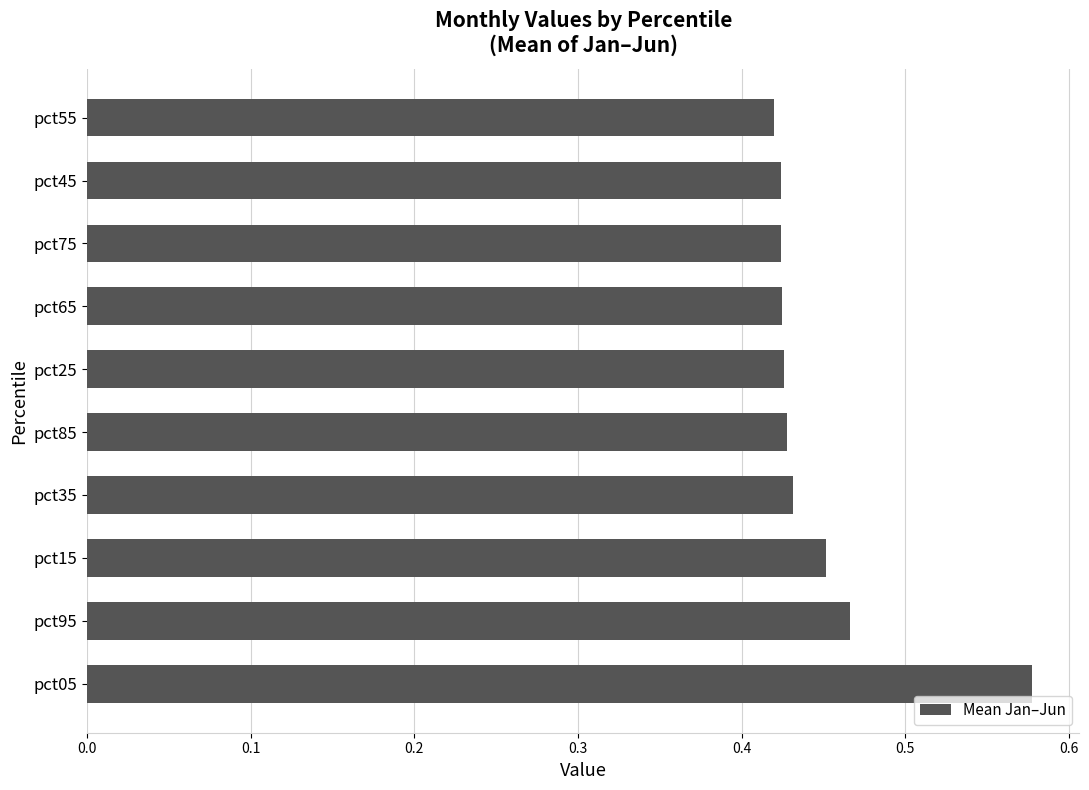

True or false: the data shows 0.7 at pct25.

False